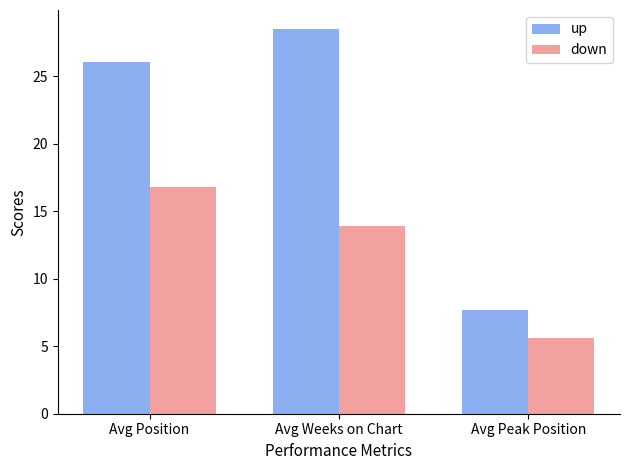

Where does the down series first go above 13?

Avg Position